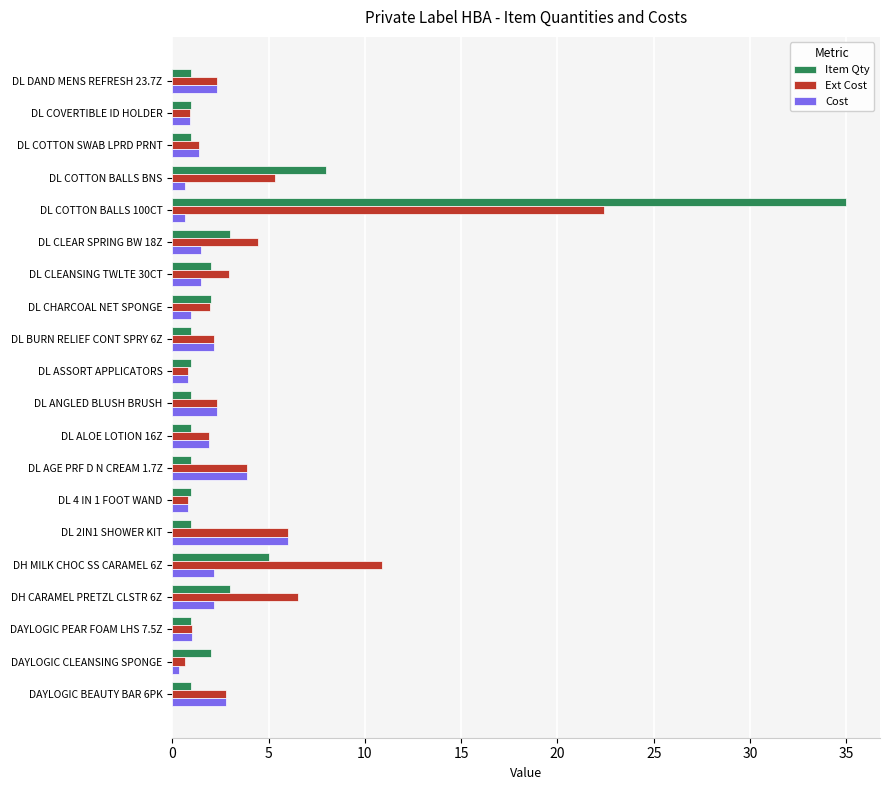

What is the total value across all series at DL COTTON SWAB LPRD PRNT?

3.8